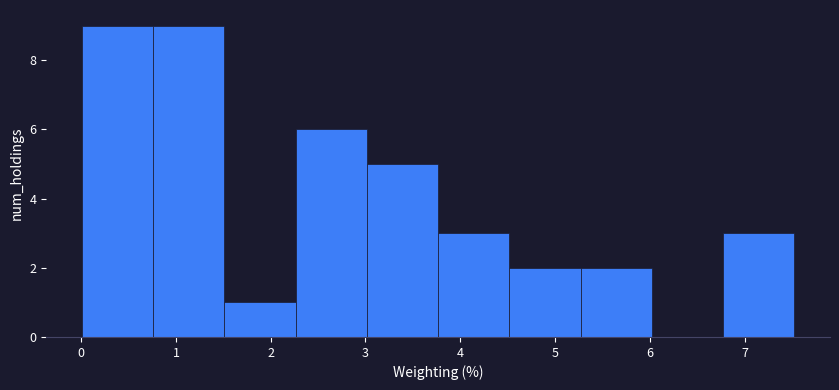

Reading left to right, transcribe this chart: for each bar, give the range it covers on the x-axis and its height. Neither the bar edges nor the heights are printed on the chart, so give them approximately, as read against the axes.

0.0 to 0.8: 9
0.8 to 1.5: 9
1.5 to 2.3: 1
2.3 to 3.0: 6
3.0 to 3.8: 5
3.8 to 4.5: 3
4.5 to 5.3: 2
5.3 to 6.0: 2
6.0 to 6.8: 0
6.8 to 7.5: 3